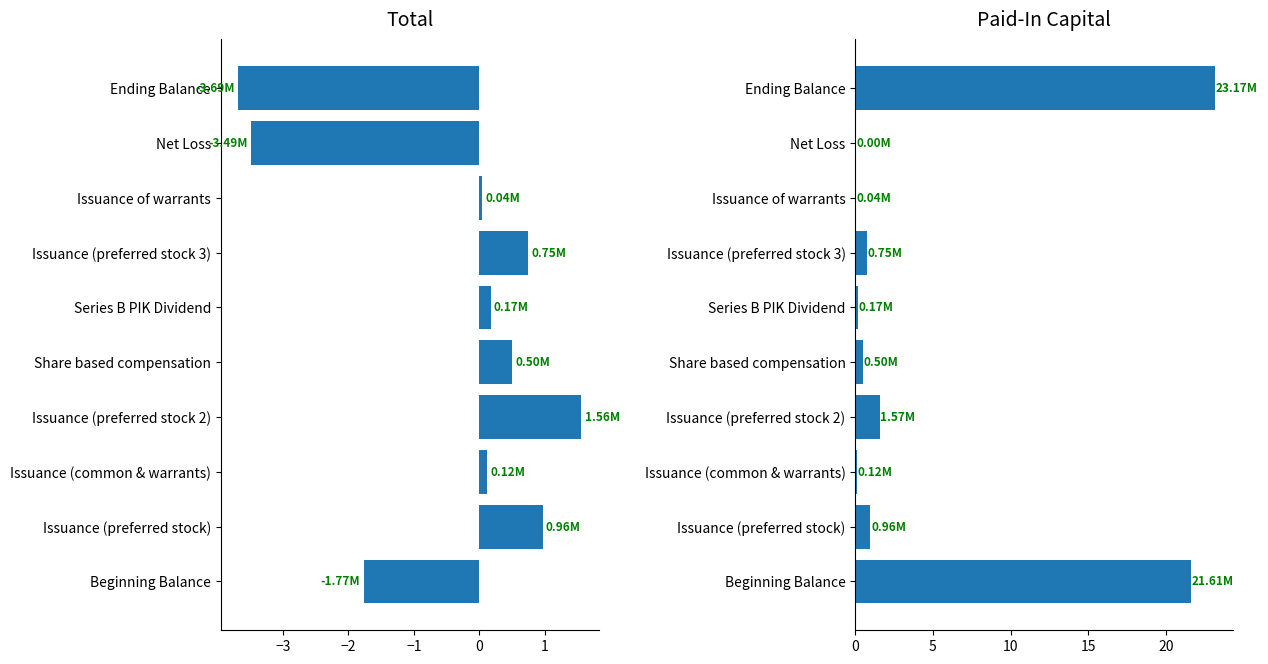

Reading left to right, extract all data points from this chart.

Total: -1.8	1.0	0.1	1.6	0.5	0.2	0.7	0.0	-3.5	-3.7
Paid-In Capital: 21.6	1.0	0.1	1.6	0.5	0.2	0.7	0.0	0.0	23.2